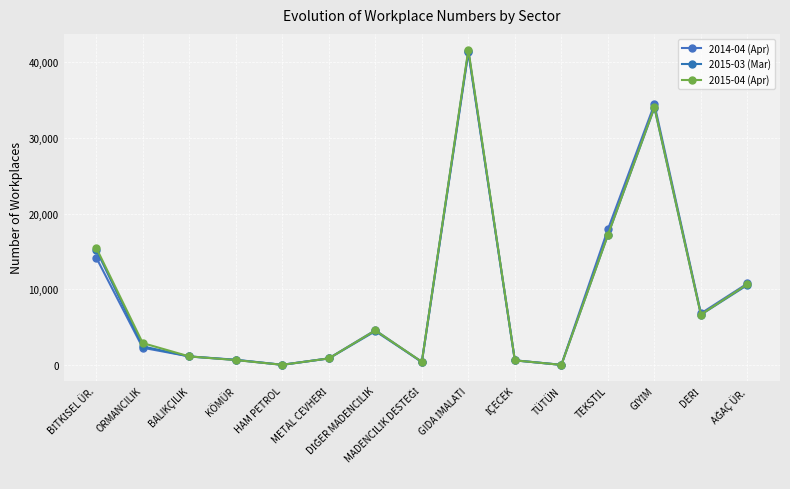

Rank the series by their average value, from lowest to highest.

2015-03 (Mar), 2014-04 (Apr), 2015-04 (Apr)